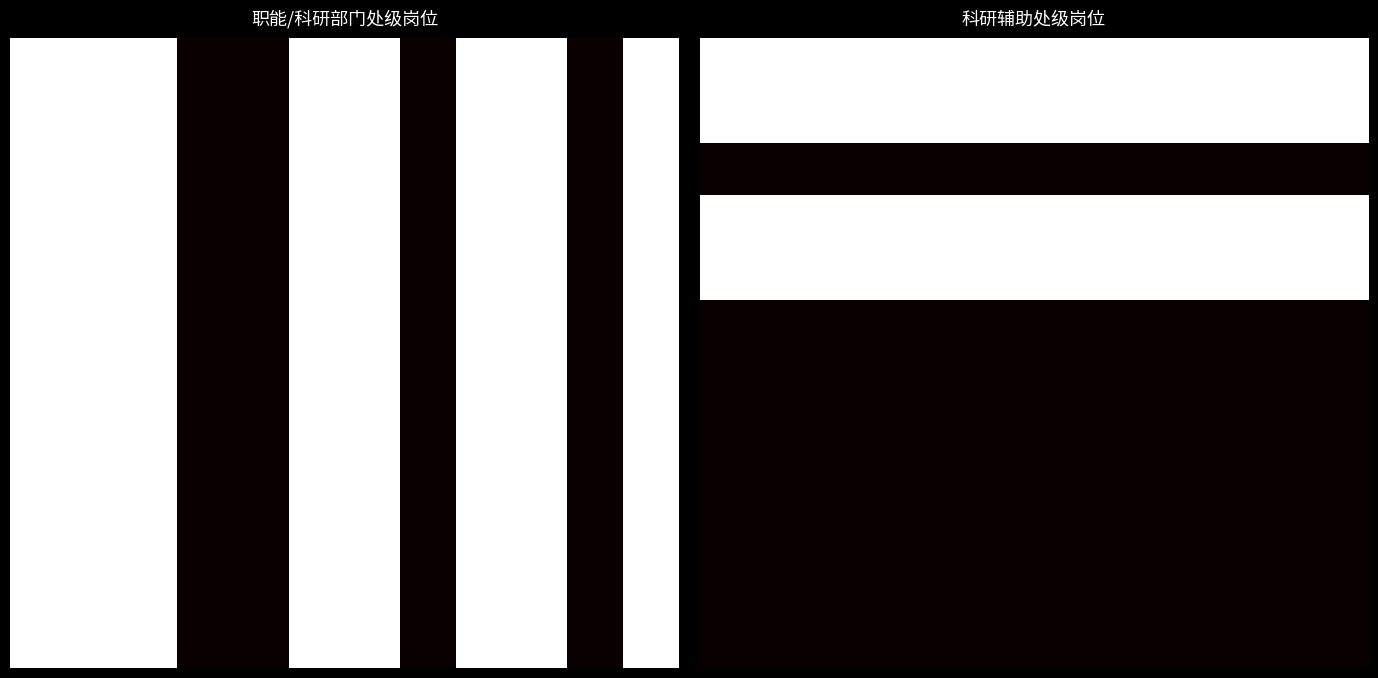

What is the difference between the highest and lowest values at 5?

1